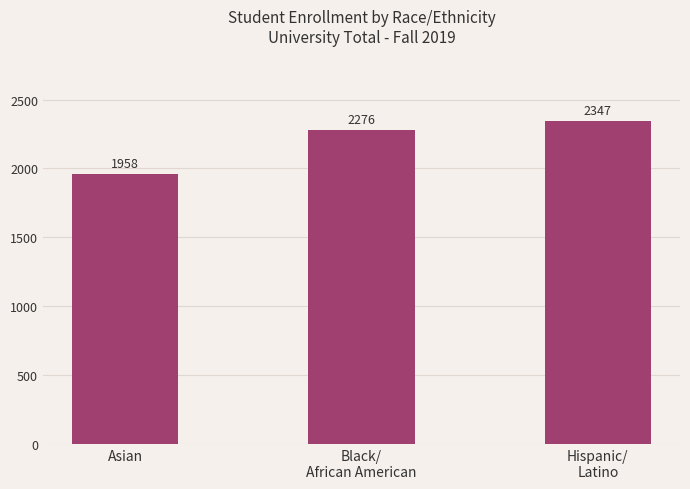

Reading left to right, extract all data points from this chart.

Asian=1958	Black/
African American=2276	Hispanic/
Latino=2347